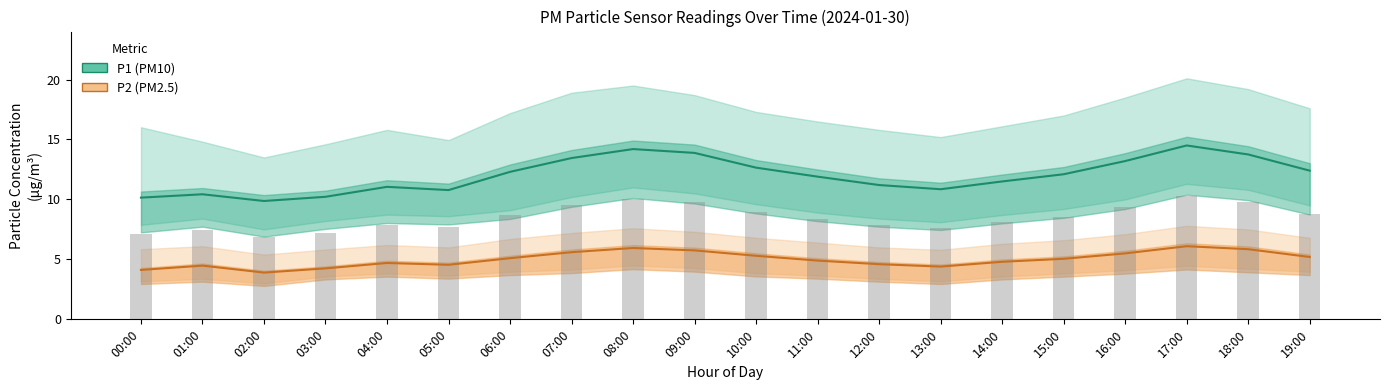

What is the value of the P2 (PM2.5) bar at the 3rd from the left?

3.9